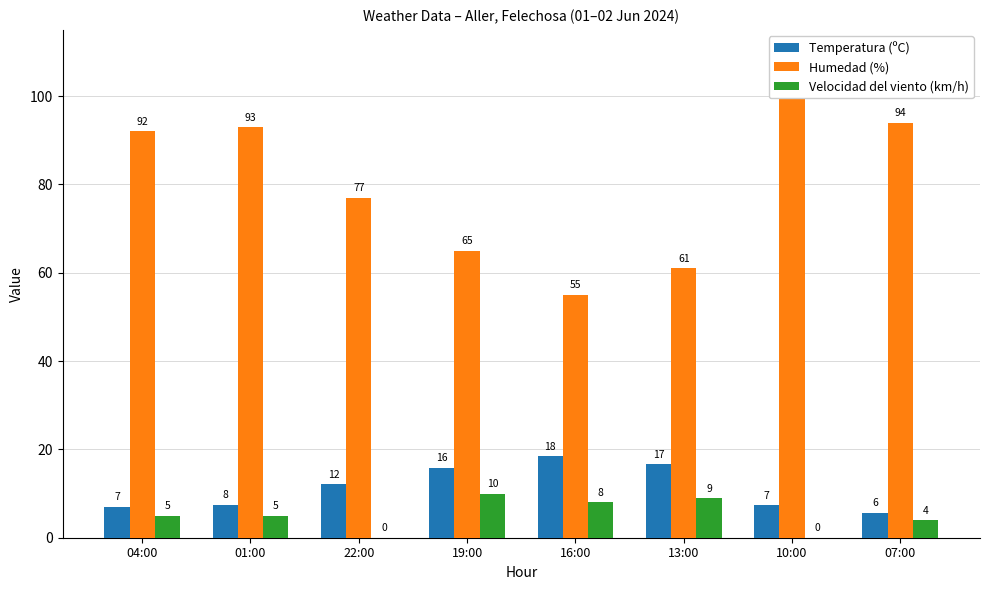

How many groups of bars are there?

8